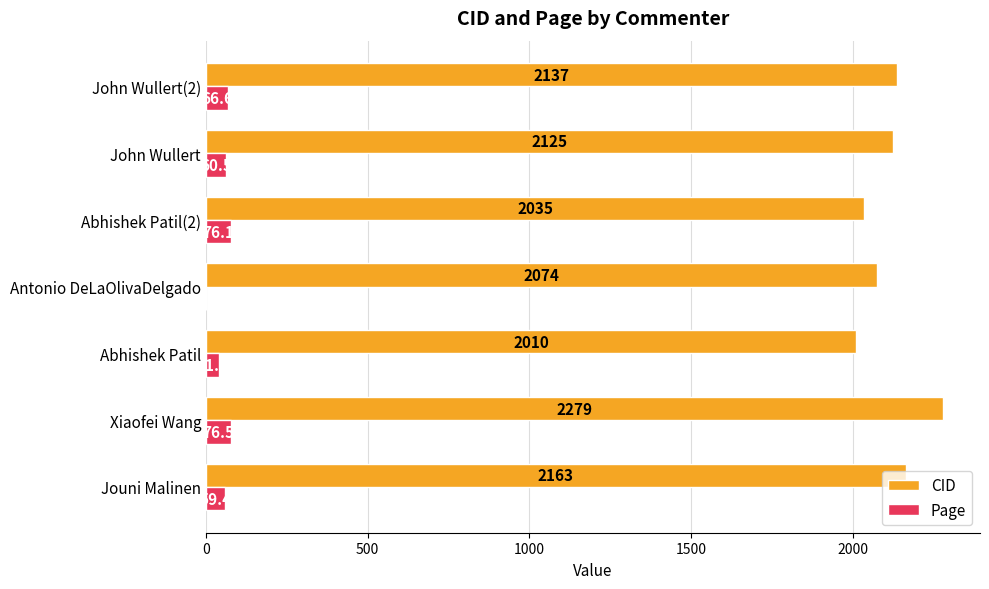

Read the Page value at Abhishek Patil.

41.3